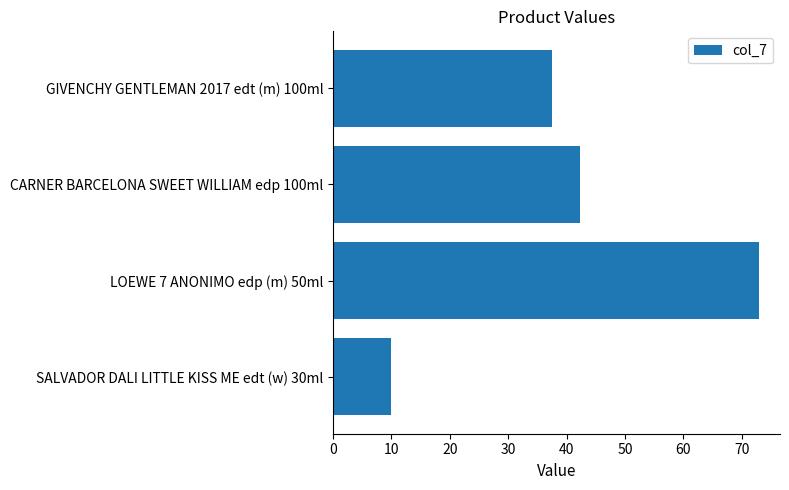

What is the greatest value displayed?

72.9